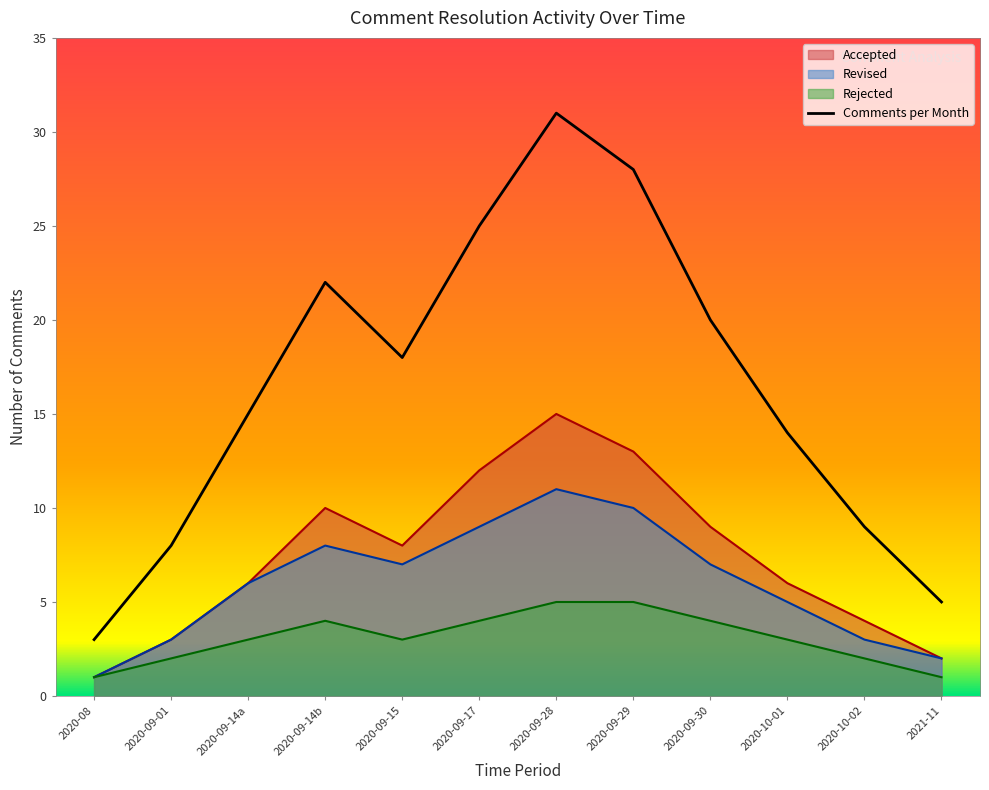

How many lines are shown in the chart?

4